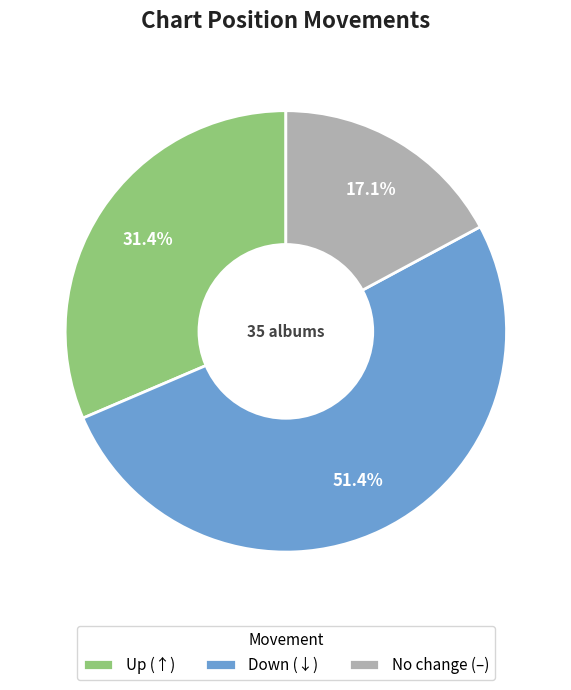

How many slices are in this pie chart?

3